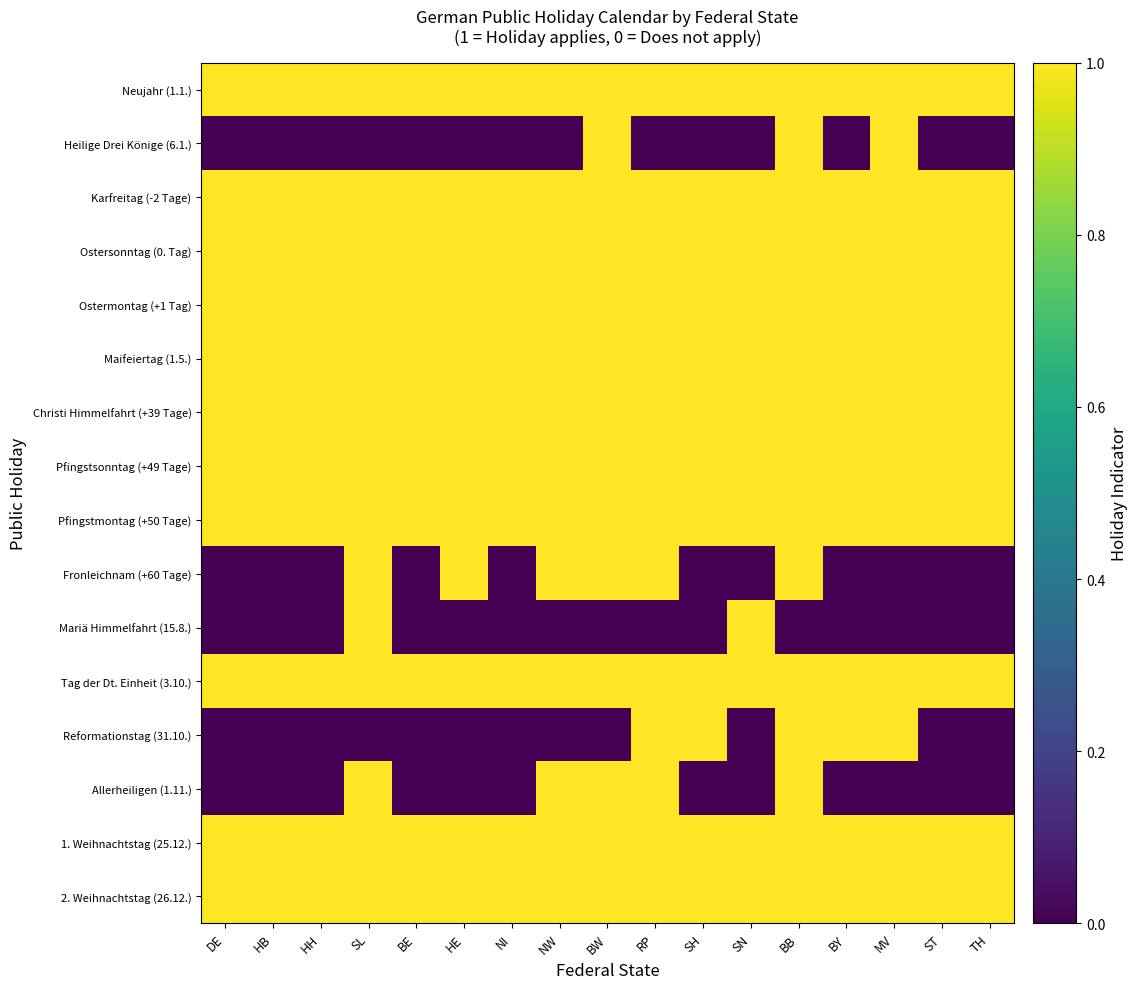

At how many categories does at least one series exceed 0?

17